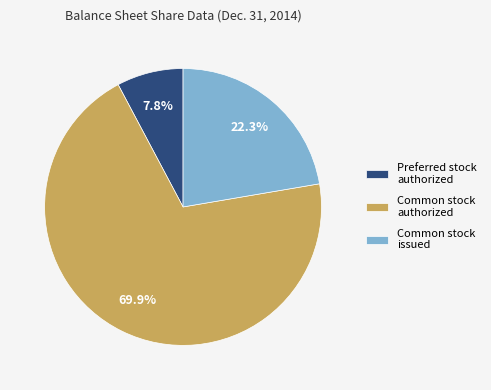

Is it true that Common stock issued is 31% of the pie?

False